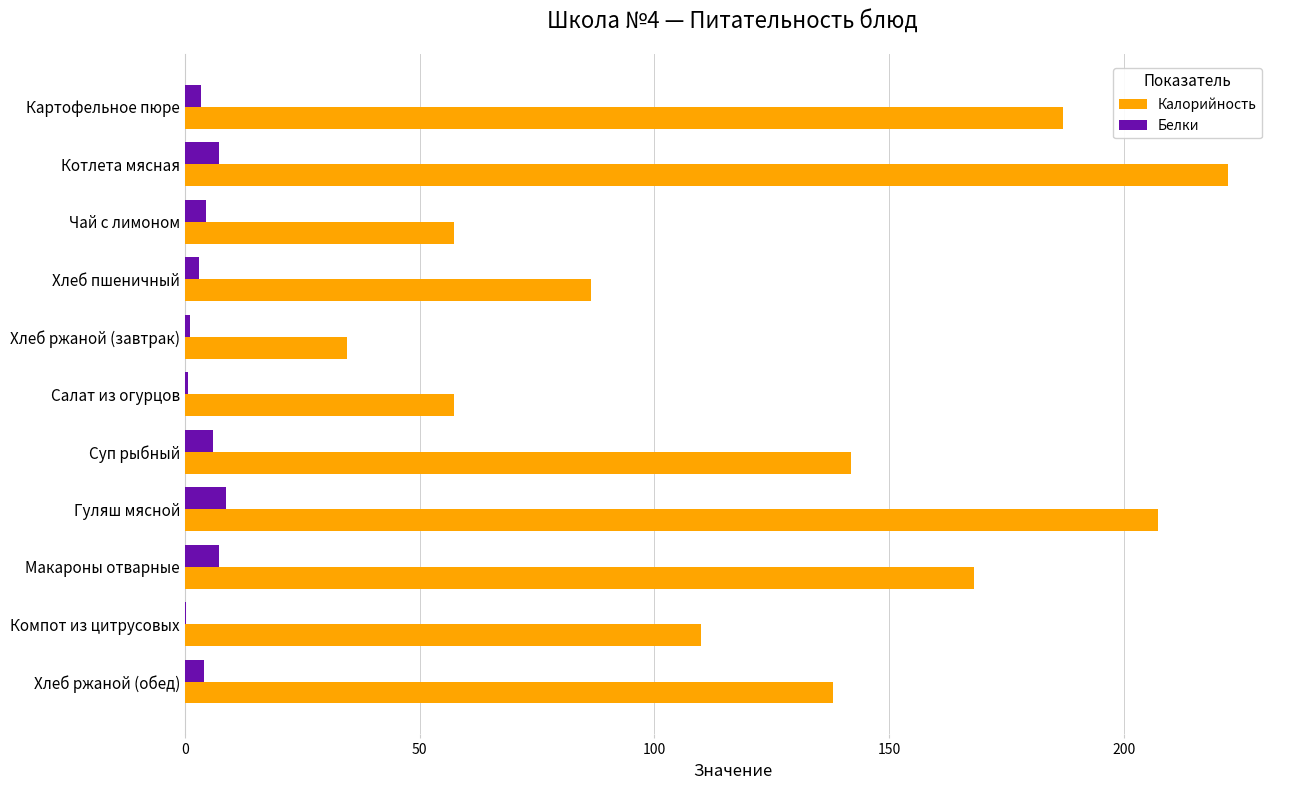

Which series has the largest total across all categories?

Калорийность